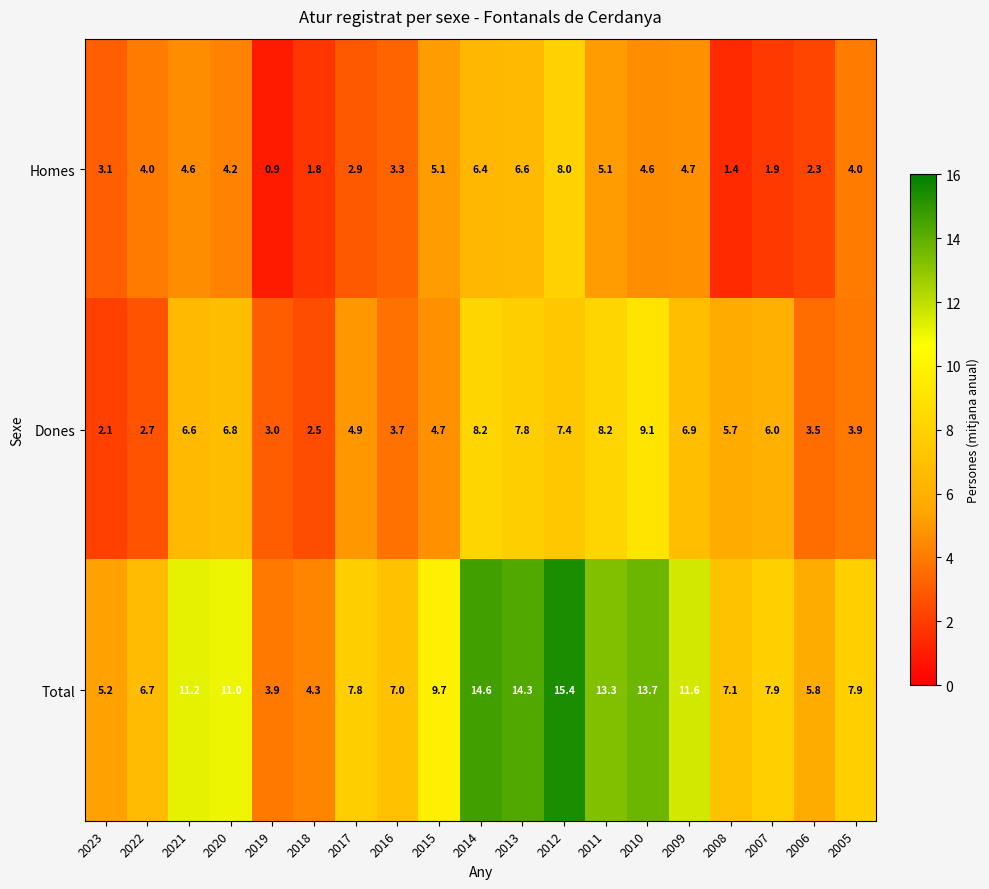

The Dones series shows 5.4 at 2013. True or false?

False